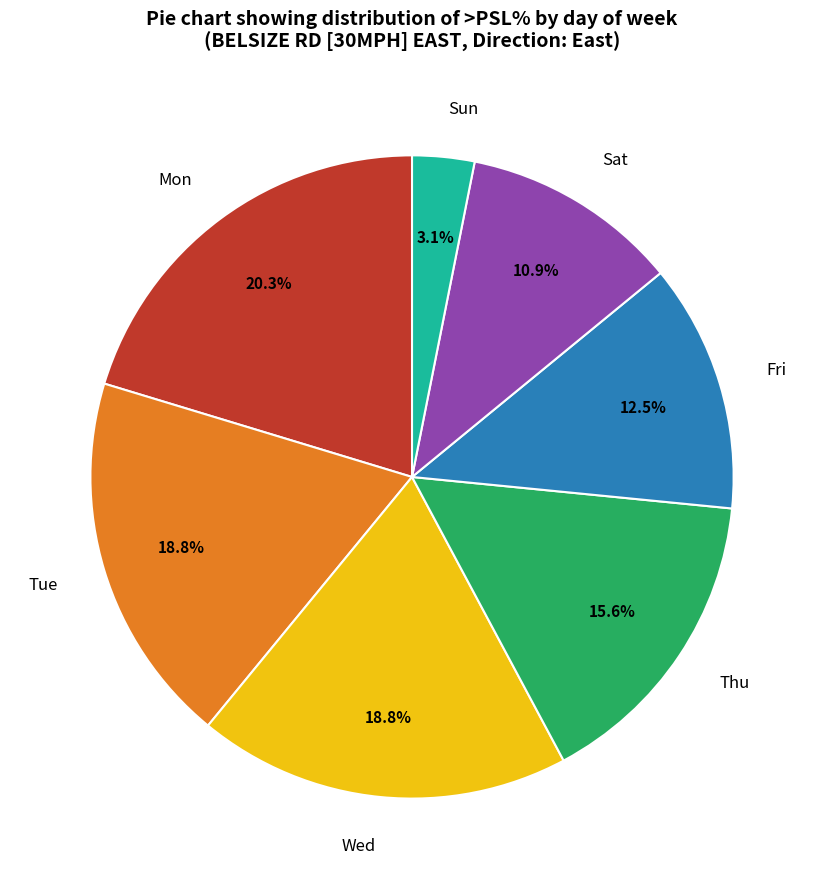

The Wed slice represents 19% of the pie. True or false?

True